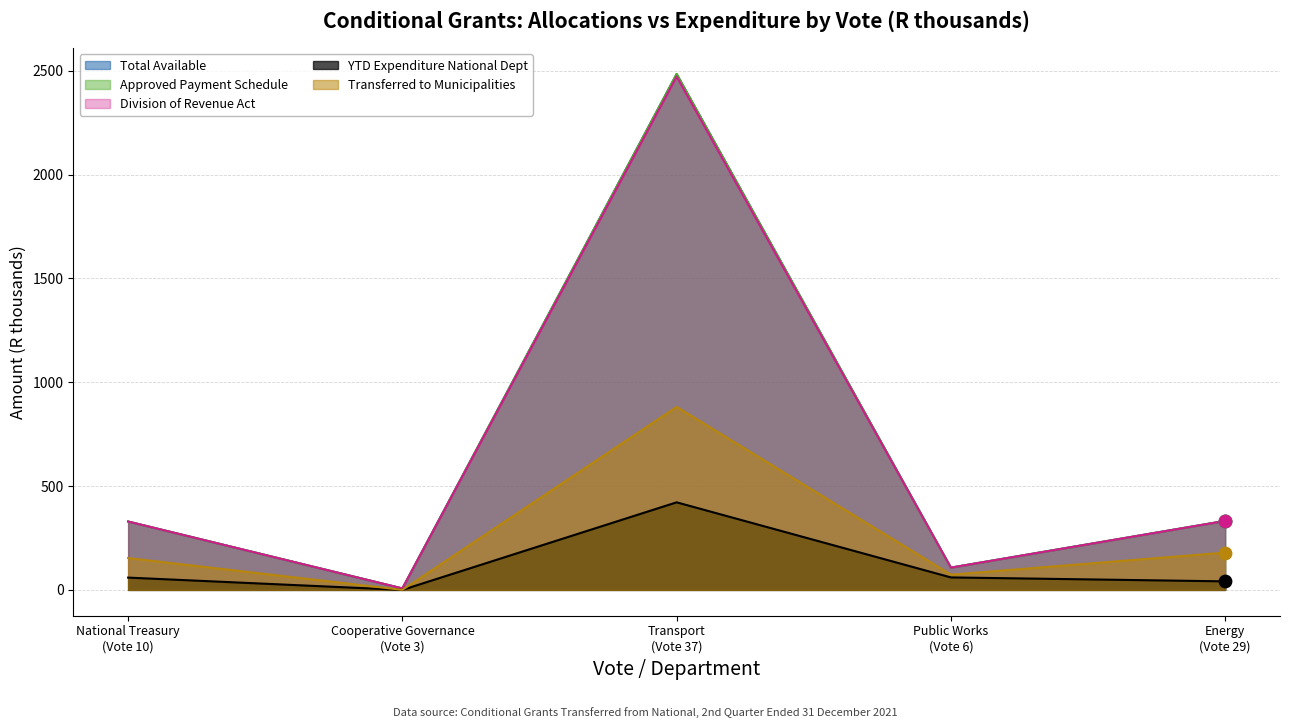

What are all the series names shown in the legend?

Total Available, Approved Payment Schedule, Division of Revenue Act, YTD Expenditure National Dept, Transferred to Municipalities